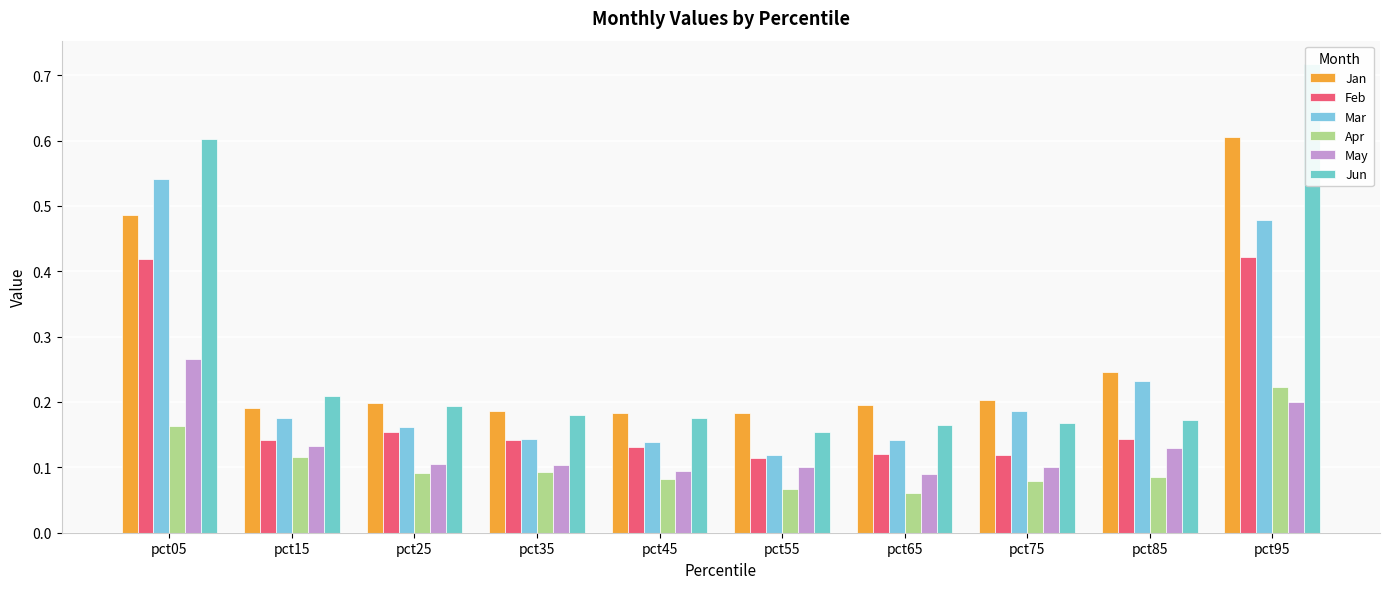

At which label is Jan closest to 0?

pct45